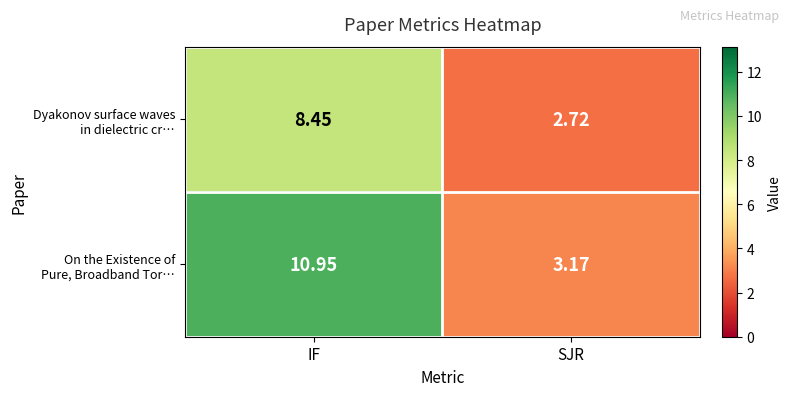

How many categories are shown in the chart?

2